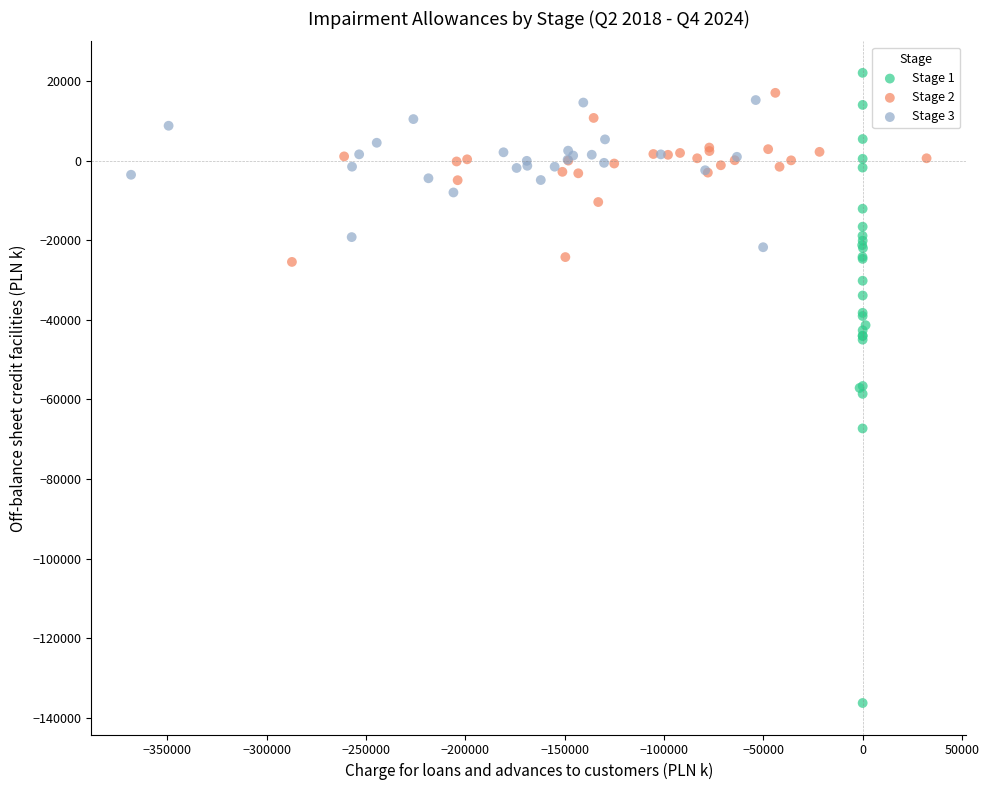

Which series has the widest spread of Y values?

Stage 1